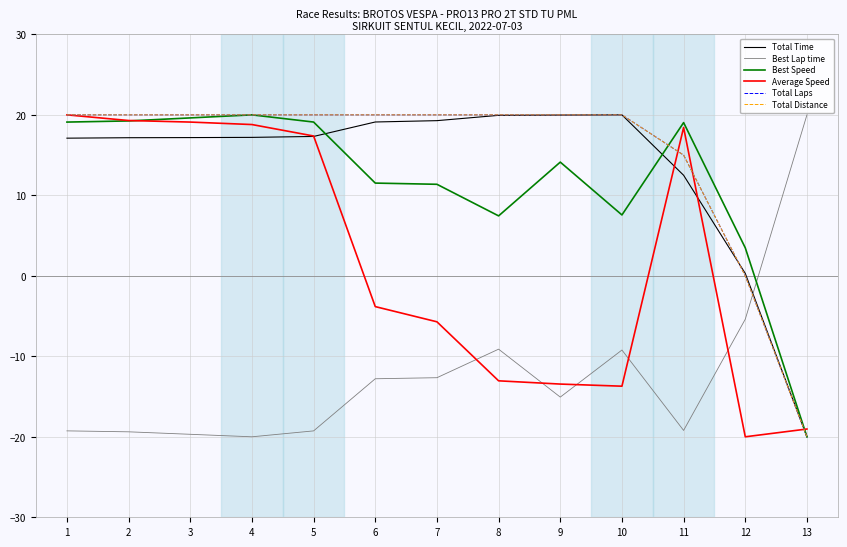

True or false: Best Lap time and Total Time intersect in this chart.

True